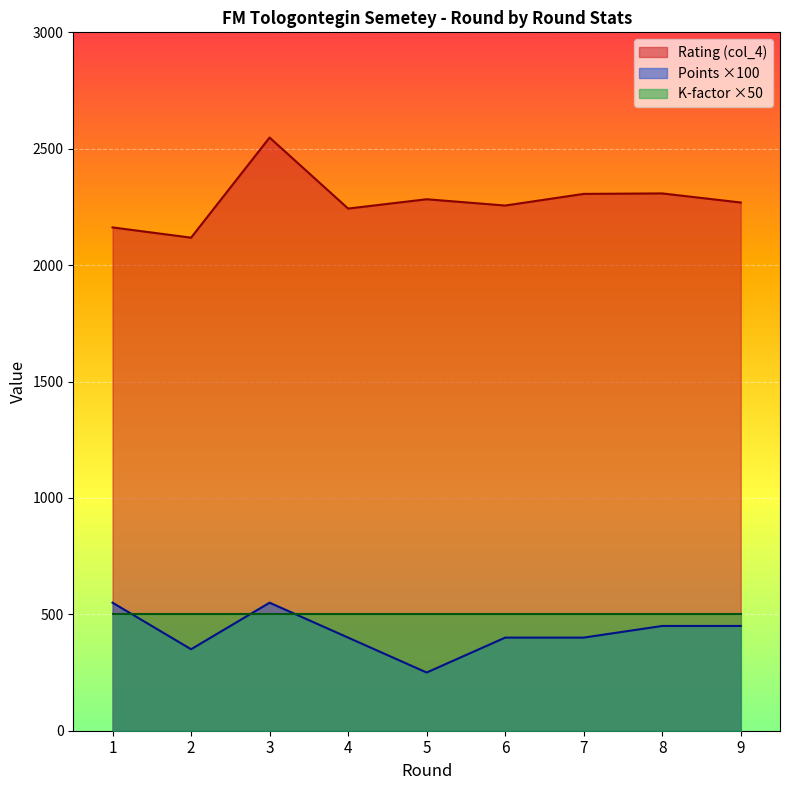

What is the sum of the Points (col_6) values at 8 and 5?

700